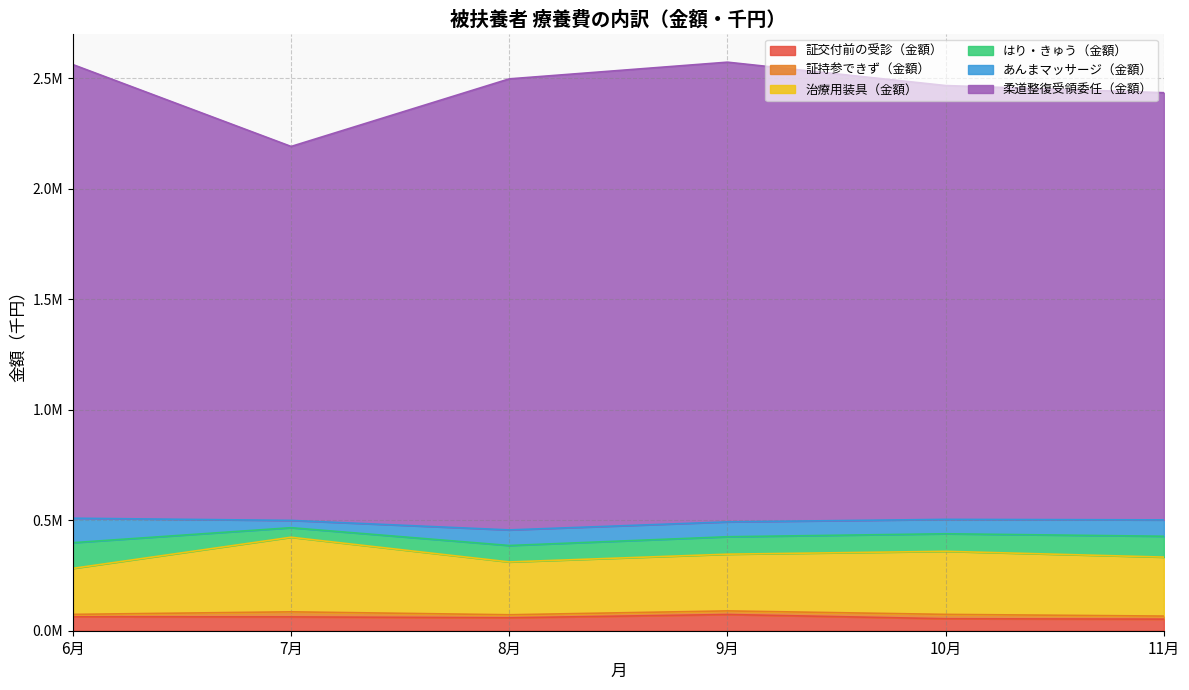

Does the chart display data point markers on the line(s)?

No